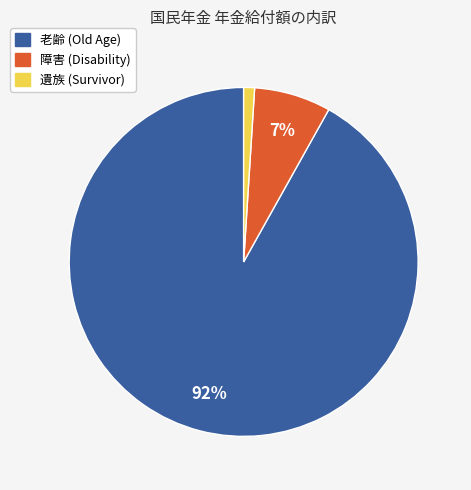

Does any single category account for the majority?

Yes